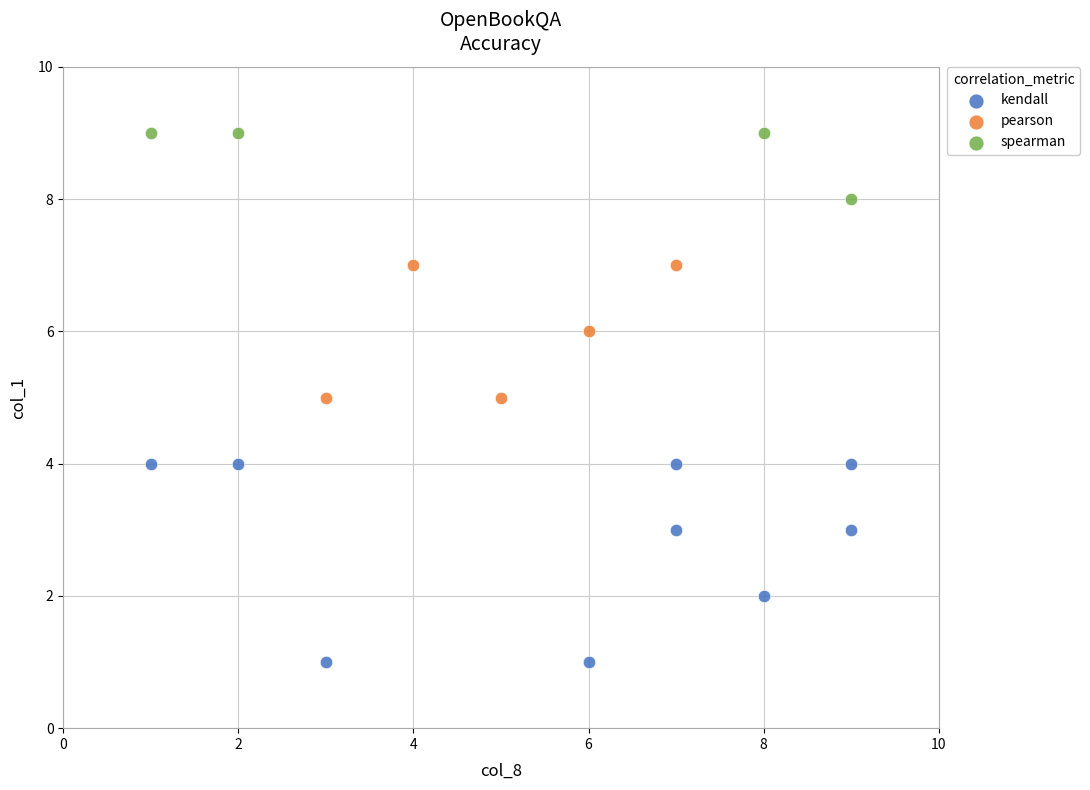

Which series reaches the minimum Y coordinate?

kendall